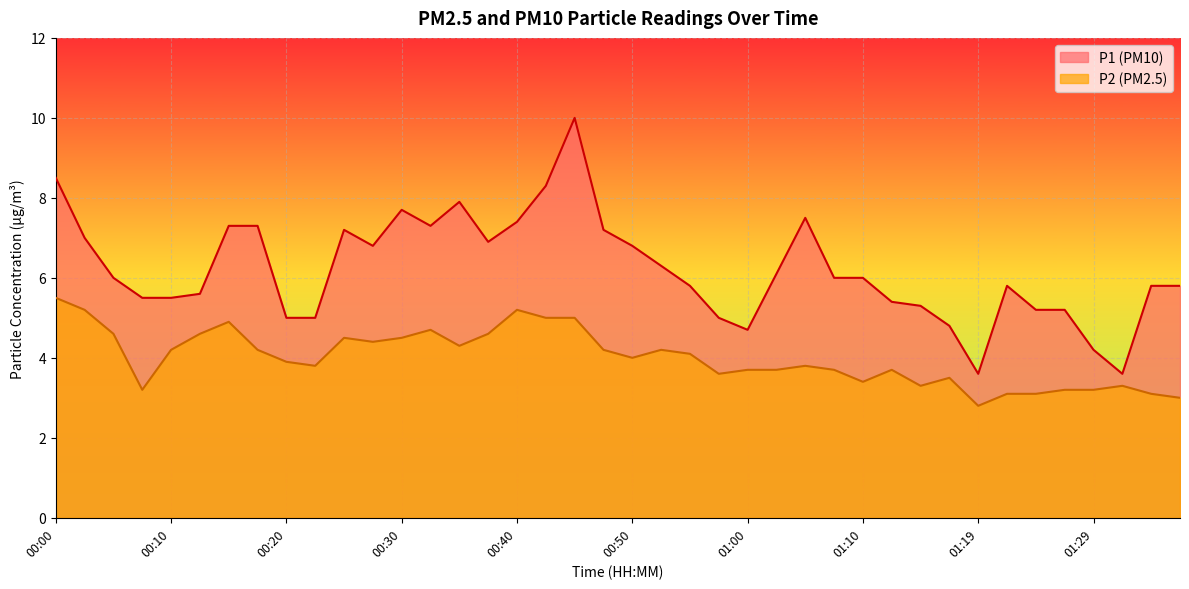

Rank the series at 00:27 from highest to lowest value.

P1, P2